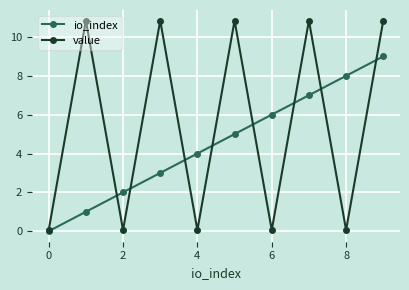

Which series has the widest spread of values?

value